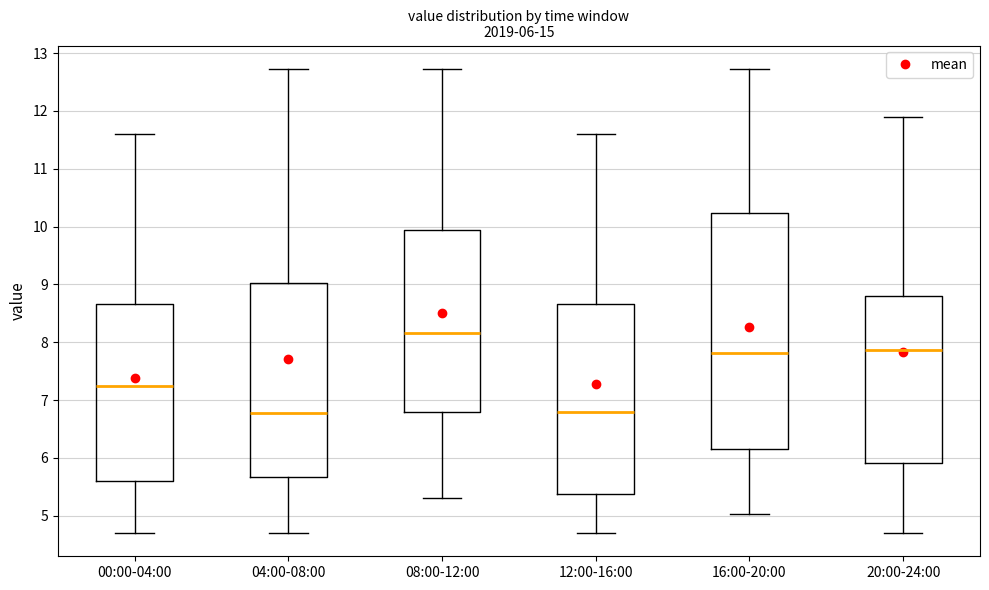

Which box's median line is the highest?

08:00-12:00